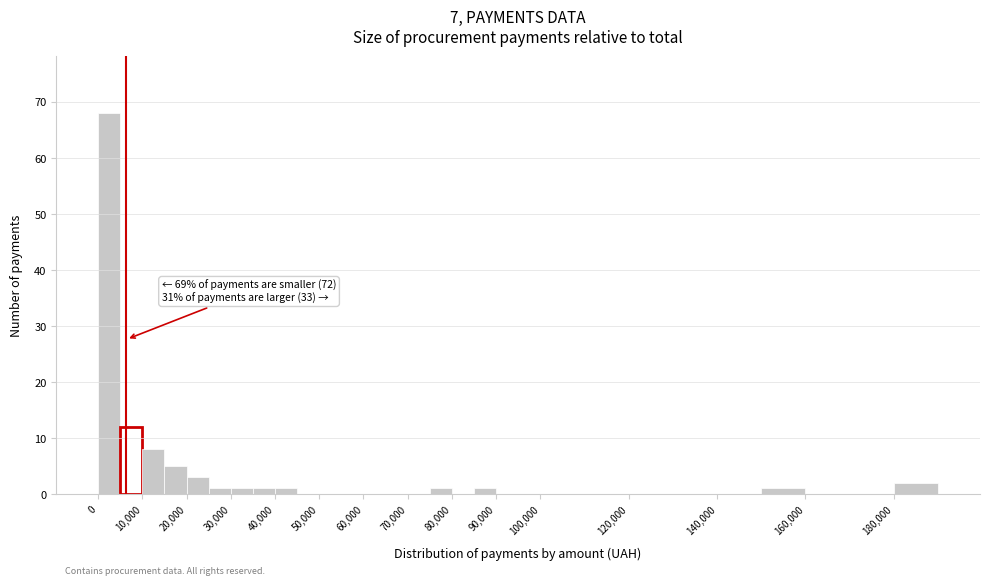

Over which range of the x-axis is the bar tallest?

0 to 5000